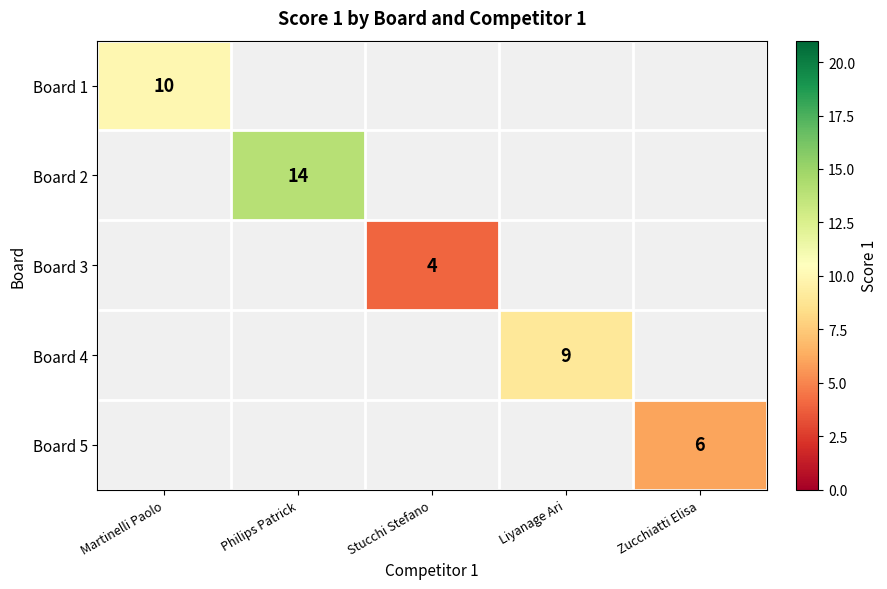

At how many categories does at least one series exceed 6?

3